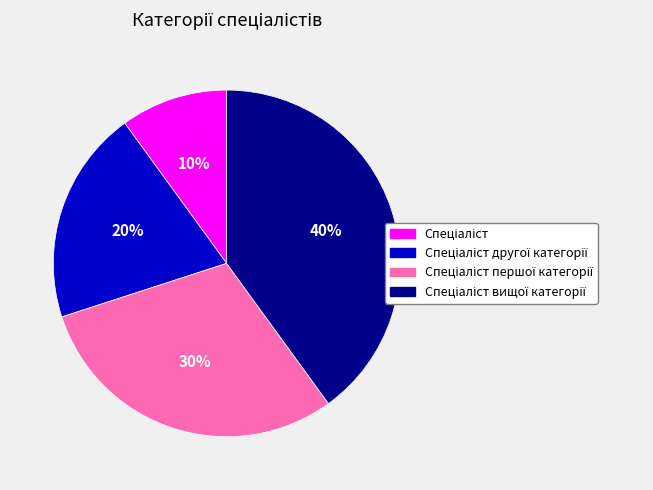

To the nearest percent, what is the average slice percentage?

25%